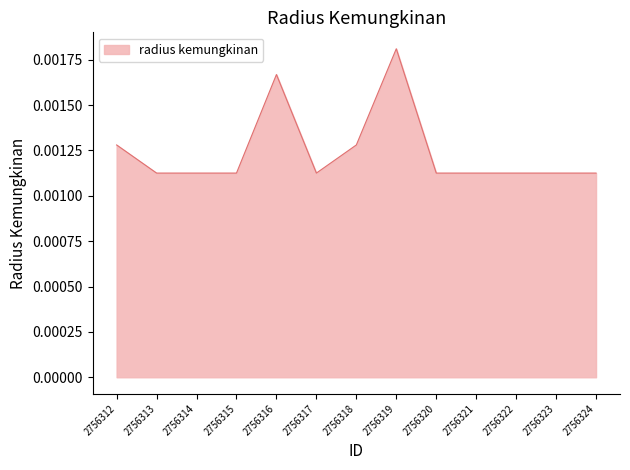

Count the values in the range 0 to 1.

13